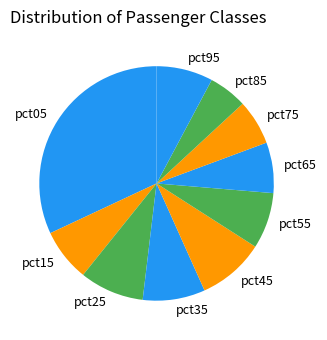

Is there a majority slice in this chart?

No